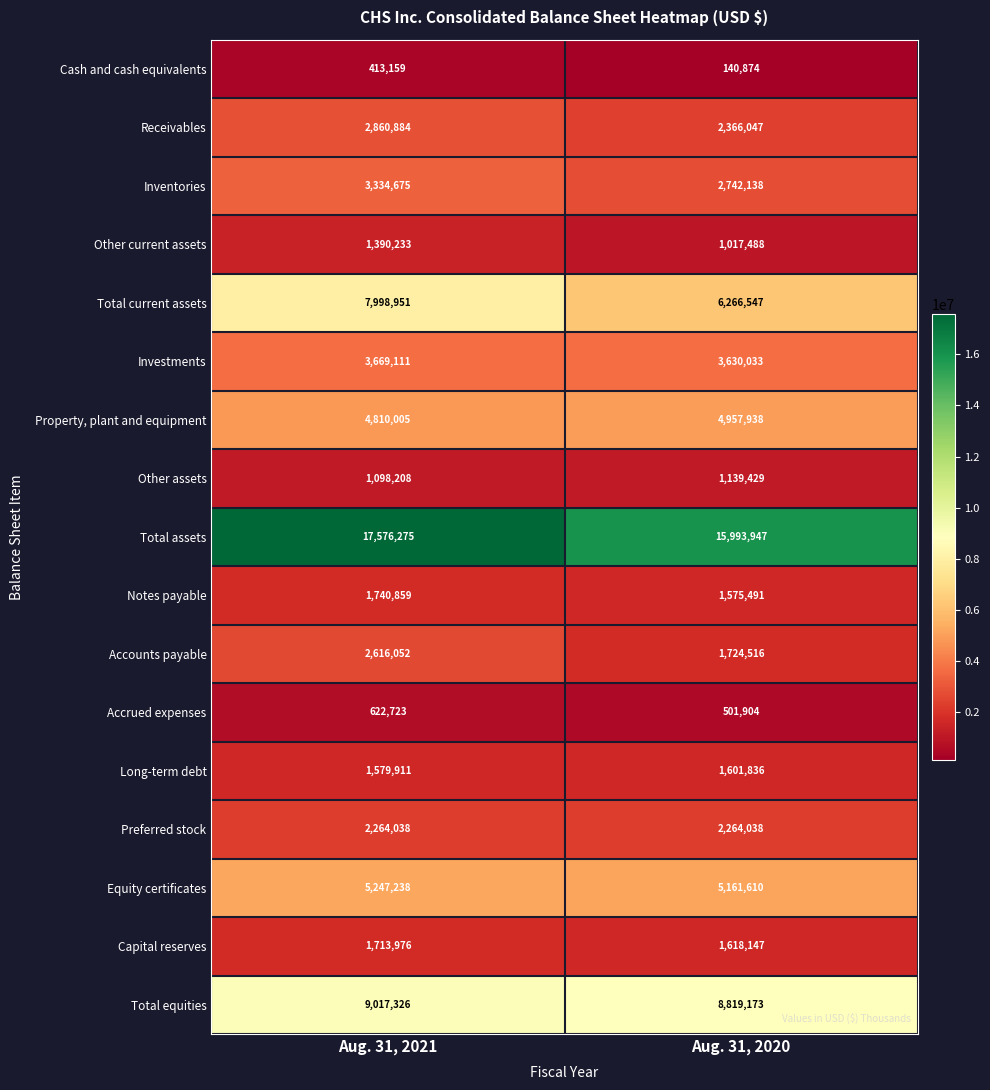

List the series in order of their peak value, lowest first.

Cash and cash equivalents, Accrued expenses, Other assets, Other current assets, Long-term debt, Capital reserves, Notes payable, Preferred stock, Accounts payable, Receivables, Inventories, Investments, Property, plant and equipment, Equity certificates, Total current assets, Total equities, Total assets